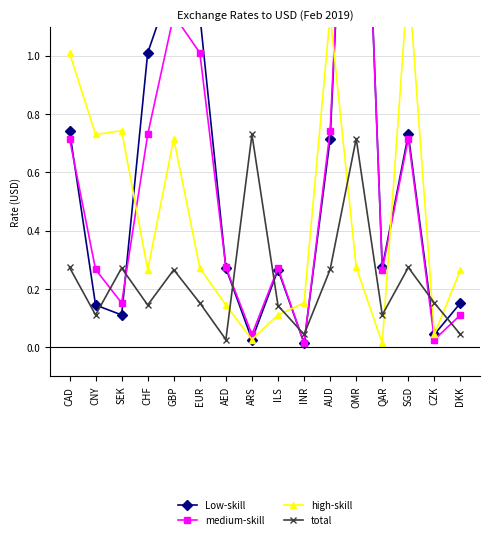

Reading left to right, what are all the values shown in this chart?

Low-skill: CAD=0.7	CNY=0.1	SEK=0.1	CHF=1.0	GBP=1.3	EUR=1.1	AED=0.3	ARS=0.0	ILS=0.3	INR=0.0	AUD=0.7	OMR=2.6	QAR=0.3	SGD=0.7	CZK=0.0	DKK=0.2
medium-skill: CAD=0.7	CNY=0.3	SEK=0.2	CHF=0.7	GBP=1.1	EUR=1.0	AED=0.3	ARS=0.0	ILS=0.3	INR=0.0	AUD=0.7	OMR=2.6	QAR=0.3	SGD=0.7	CZK=0.0	DKK=0.1
high-skill: CAD=1.0	CNY=0.7	SEK=0.7	CHF=0.3	GBP=0.7	EUR=0.3	AED=0.1	ARS=0.0	ILS=0.1	INR=0.2	AUD=1.1	OMR=0.3	QAR=0.0	SGD=1.3	CZK=0.0	DKK=0.3
total: CAD=0.3	CNY=0.1	SEK=0.3	CHF=0.1	GBP=0.3	EUR=0.2	AED=0.0	ARS=0.7	ILS=0.1	INR=0.0	AUD=0.3	OMR=0.7	QAR=0.1	SGD=0.3	CZK=0.2	DKK=0.0